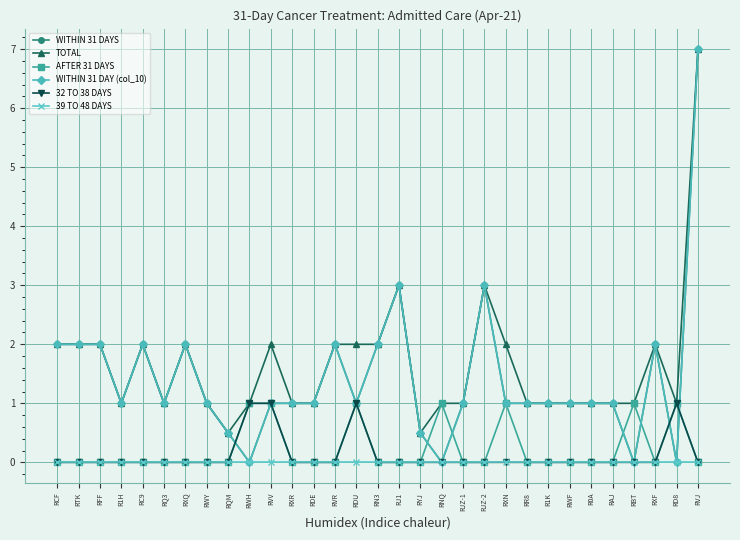

True or false: 39 TO 48 DAYS has more than 0 points higher than both neighbors.

False